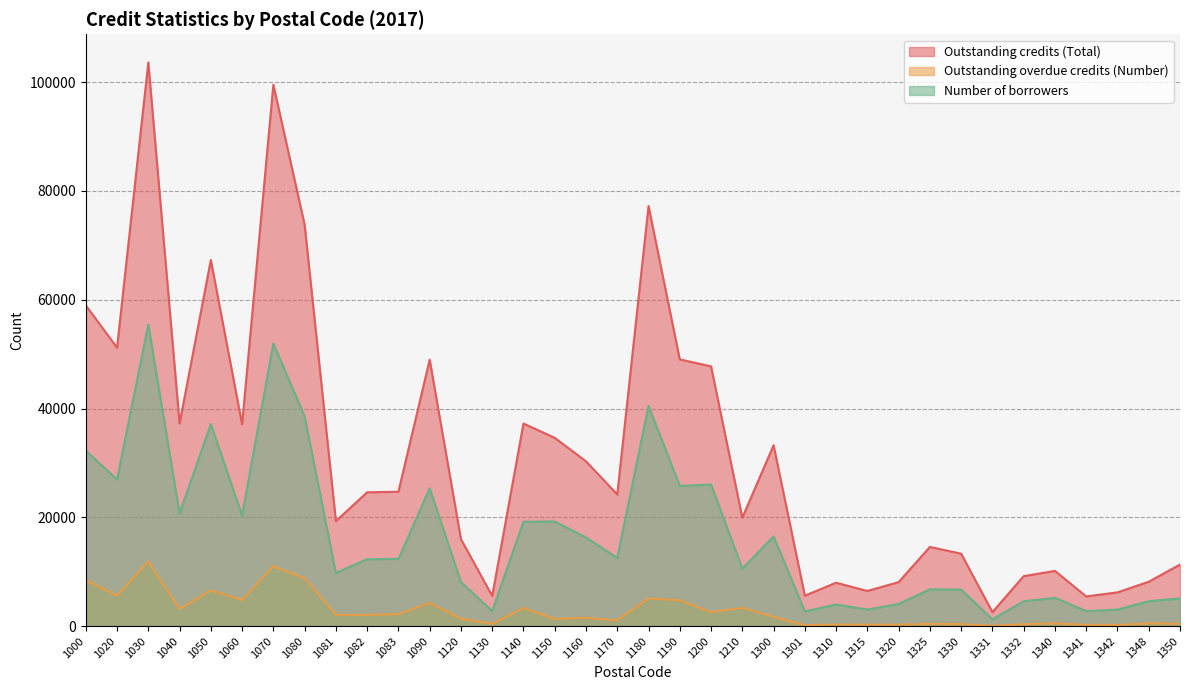

What is the maximum value for Outstanding credits (Total)?

103620